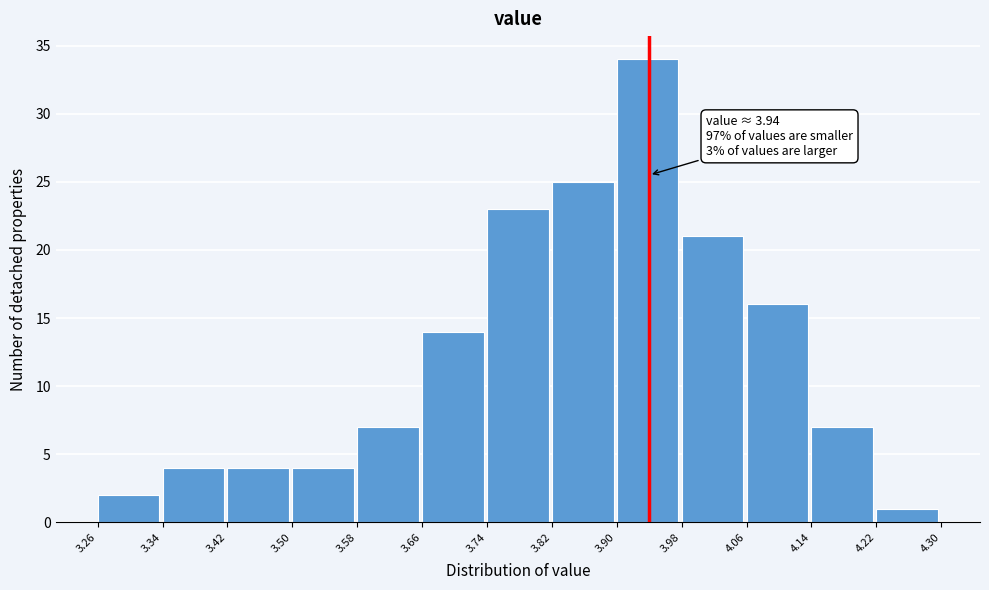

Which range on the x-axis has the tallest bar?

3.90 to 3.98